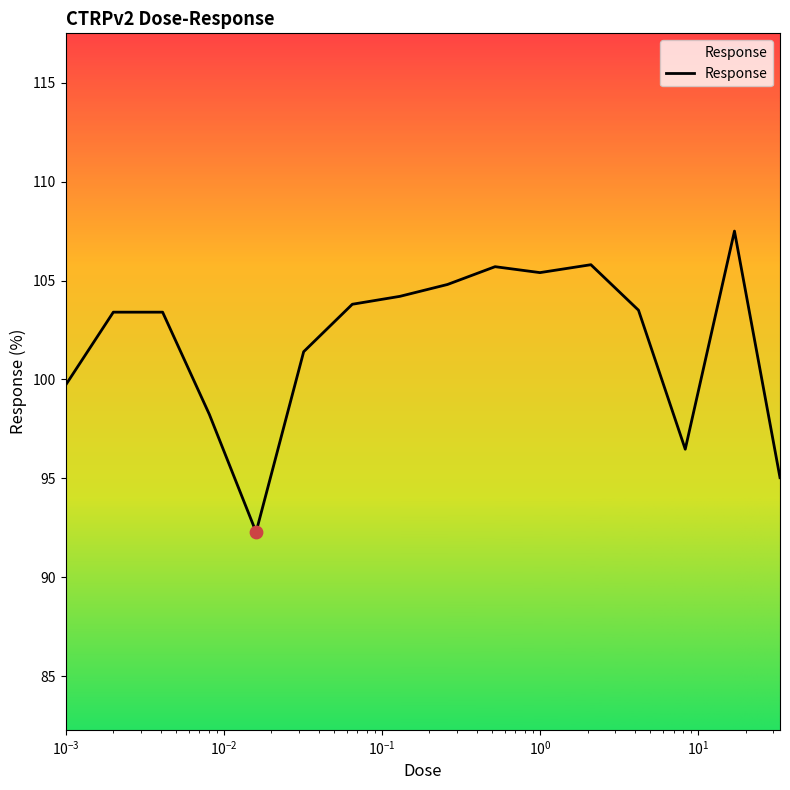

What is the smallest value displayed?

92.3